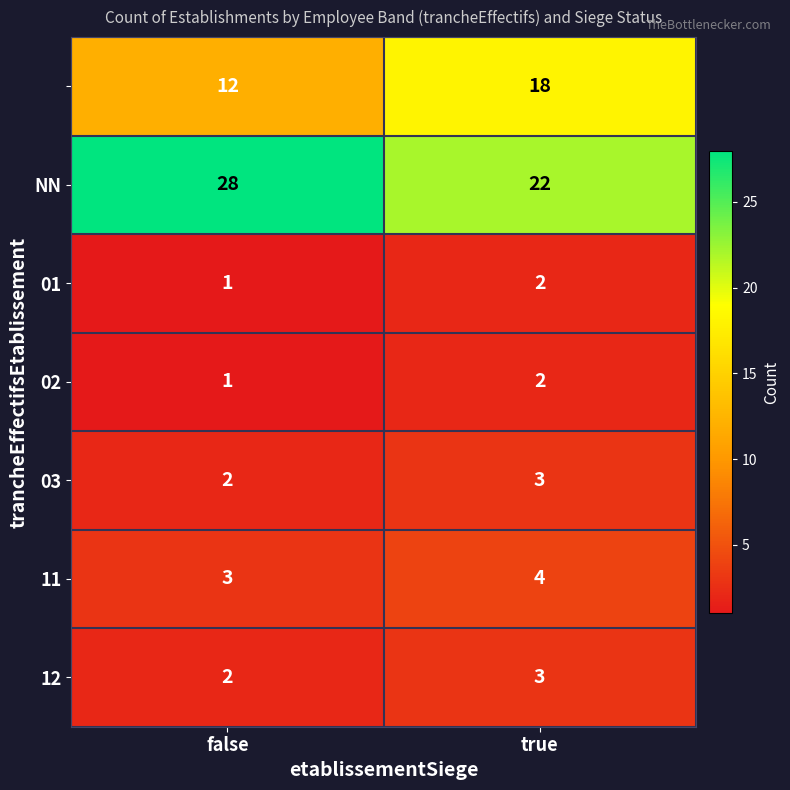

What is the difference between the highest and lowest values at true?

20